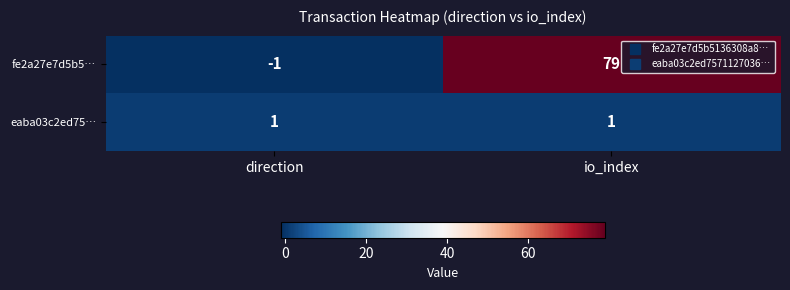

Which category has the highest value across all series?

io_index